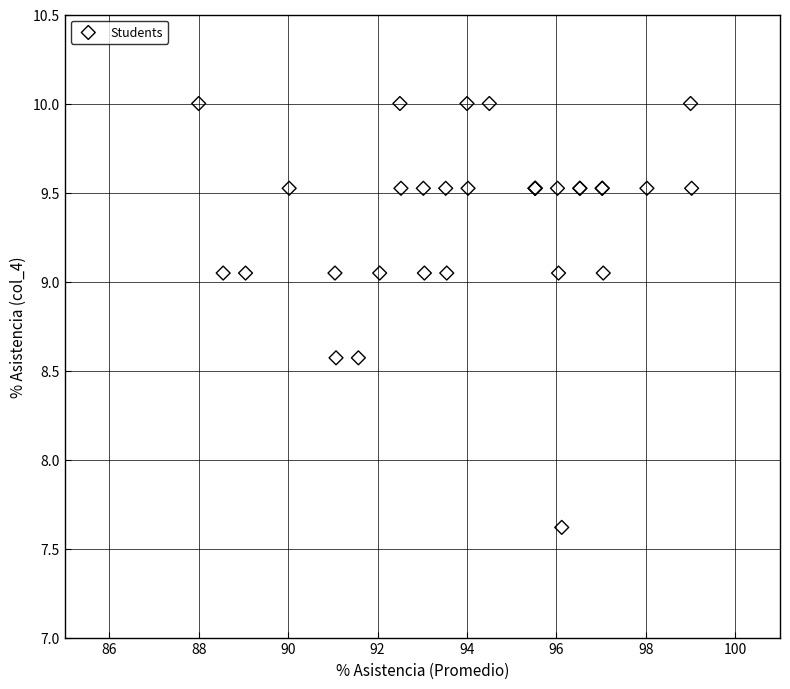

What Y value in the scatter plot is closest to 8?

7.6